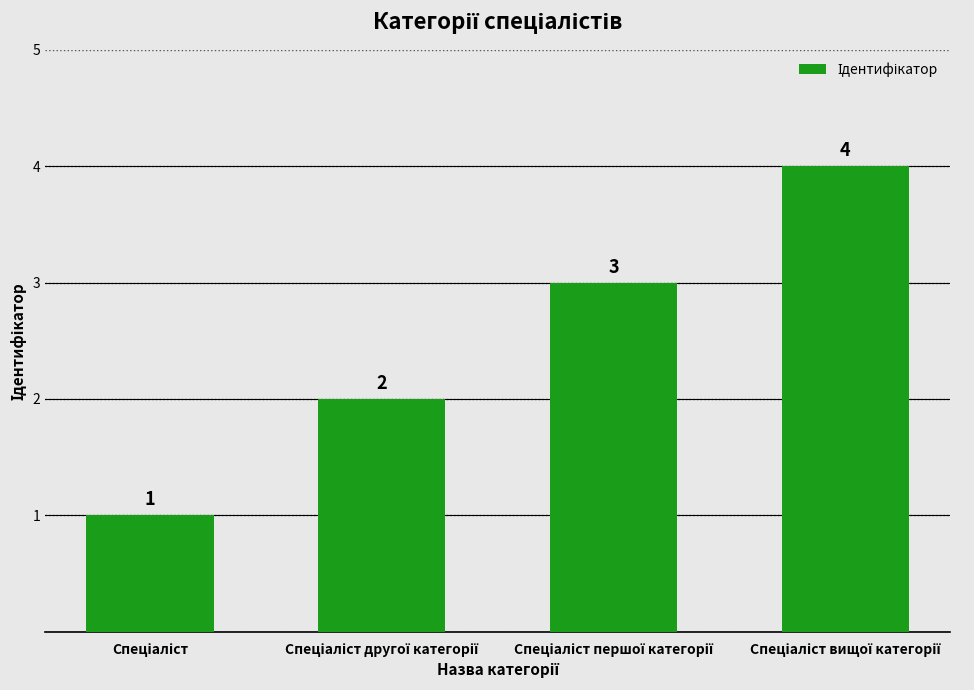

What is the value of the 4th bar from the left?

4